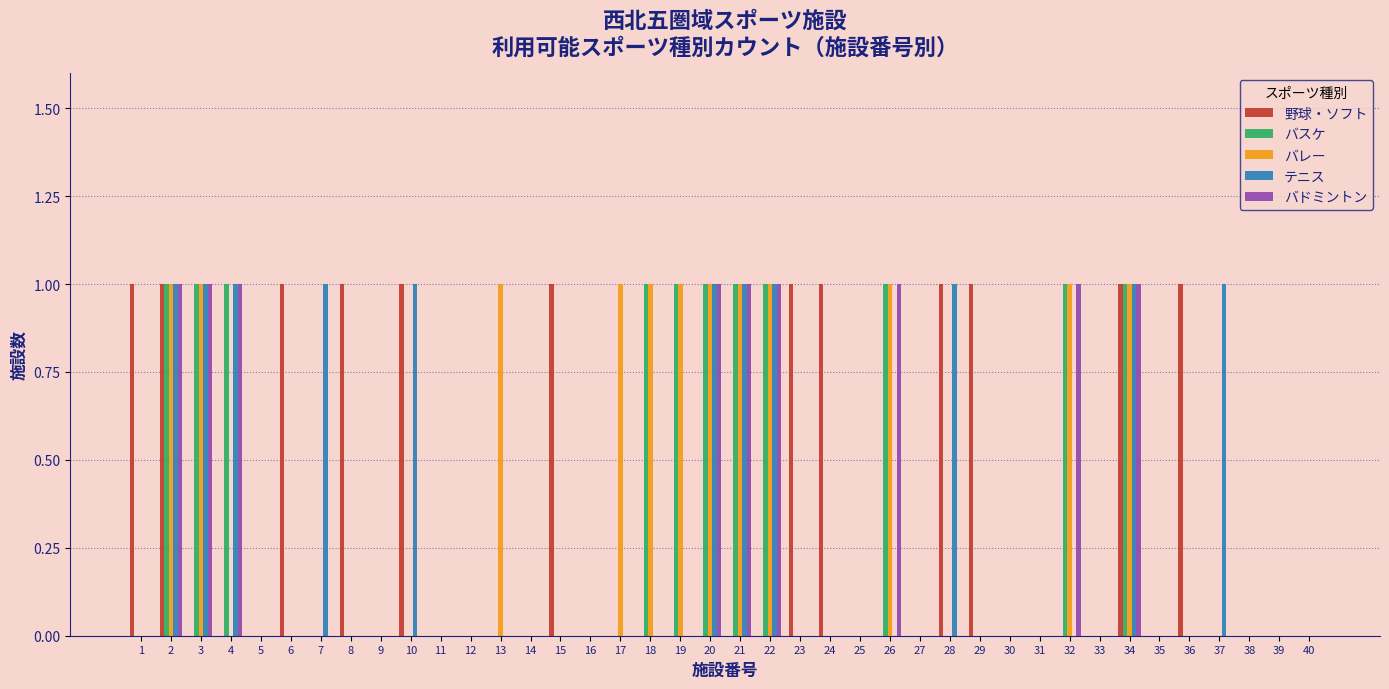

Between 23 and 33, which series saw the biggest shift?

野球・ソフト